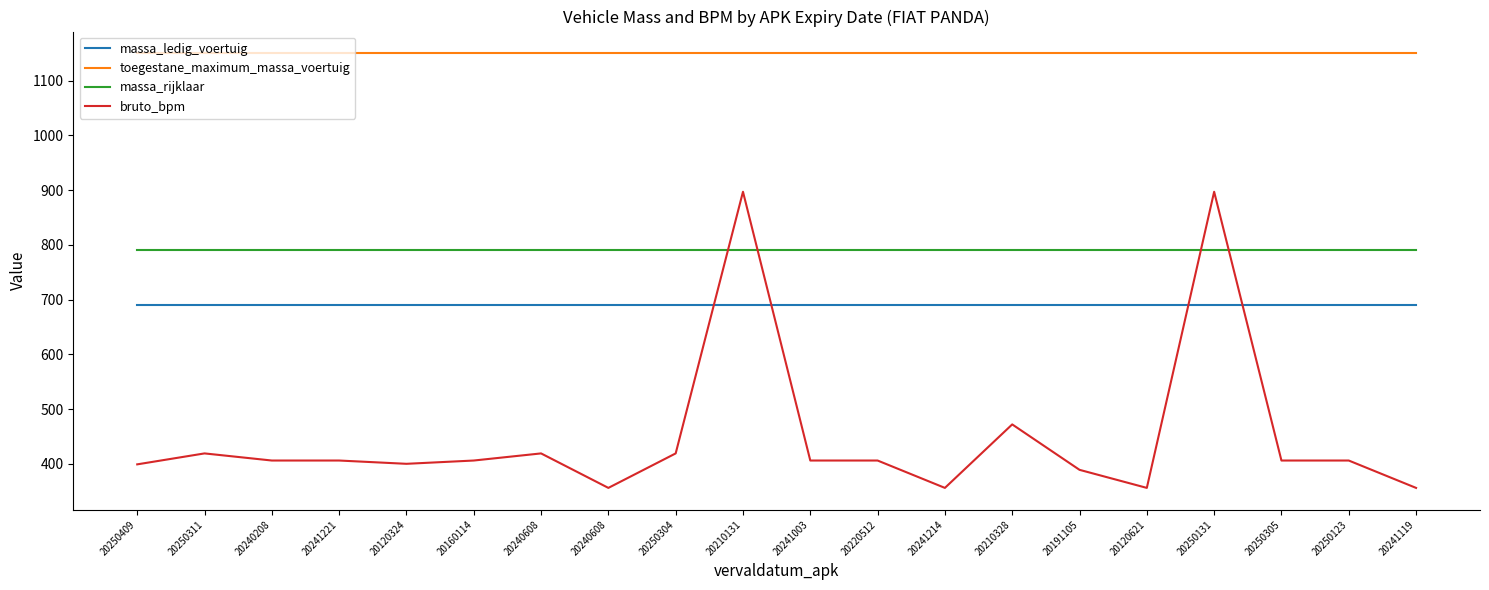

Is this an area chart (filled region under the line)?

No